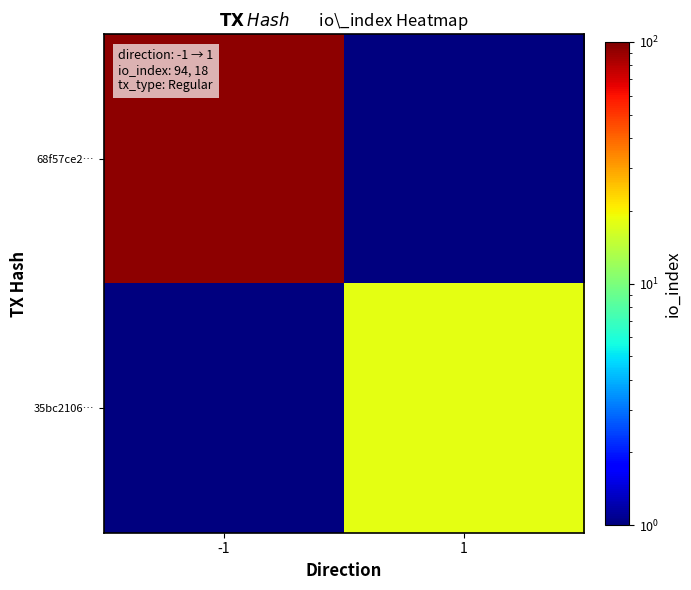

At how many categories does at least one series exceed 22?

1